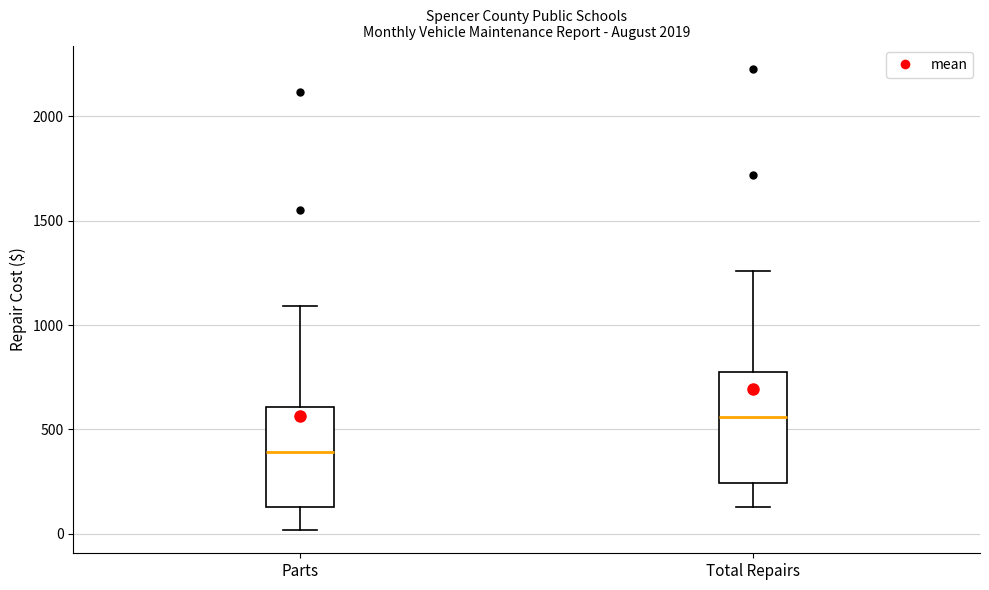

Reading left to right, transcribe this box plot: for each box, give where its median line is, the range the box spans, and where its two whiskers end, as read against the y-axis. The values are not printed on the chart, so give them approximately, as read against the axis.

Parts: median 400, box 150 to 600, whiskers 0 to 1100
Total Repairs: median 550, box 250 to 750, whiskers 150 to 1250